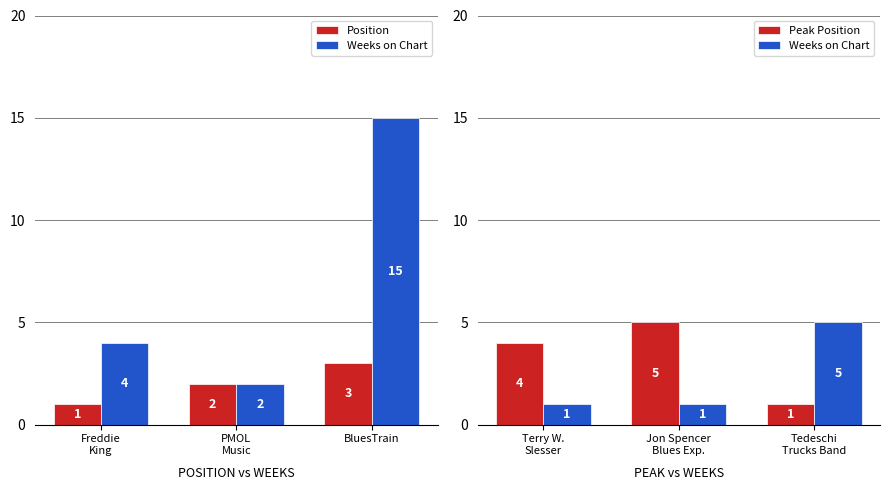

At which label is Weeks on Chart closest to 3?

Terry W. Slesser